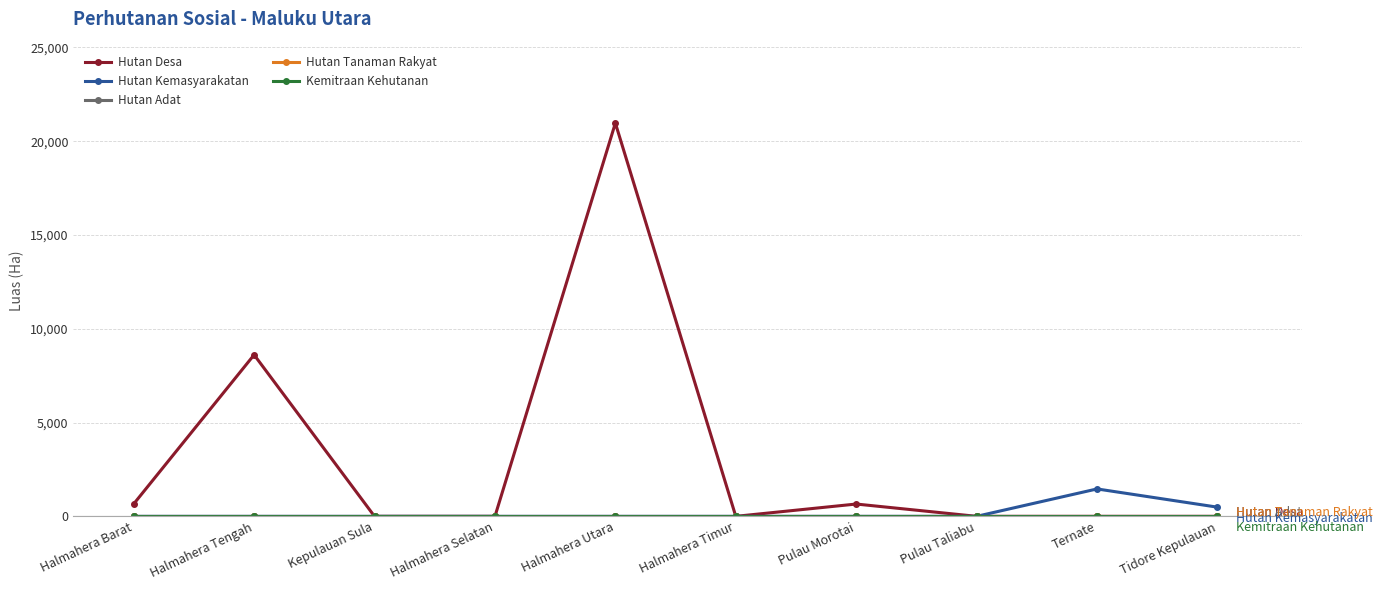

True or false: Hutan Desa has more than 1 points higher than both neighbors.

True